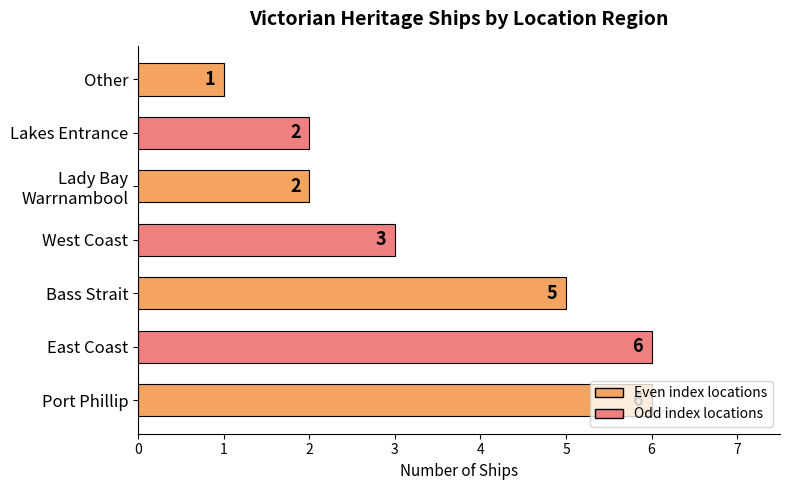

Where is the data nearest to the value 3?

West Coast